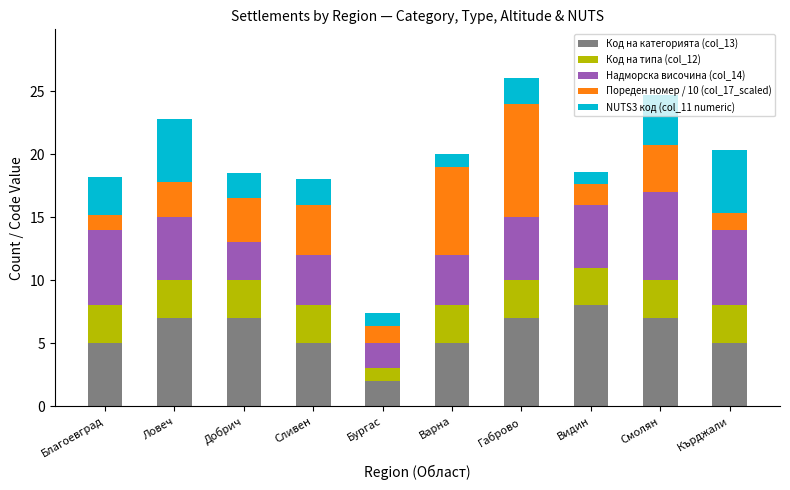

How many distinct data groups are displayed?

5